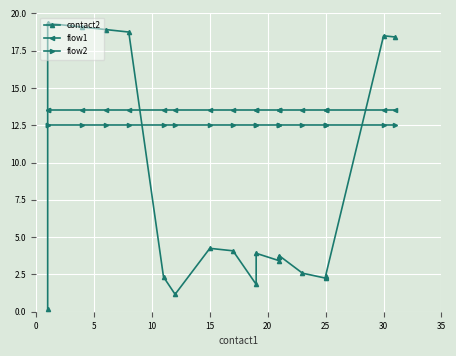

What are all the series names shown in the legend?

contact2, flow1, flow2